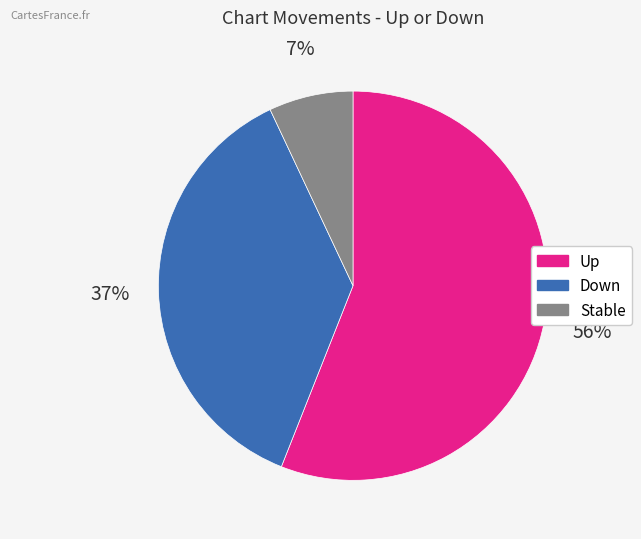

True or false: Up accounts for 48% of the total.

False